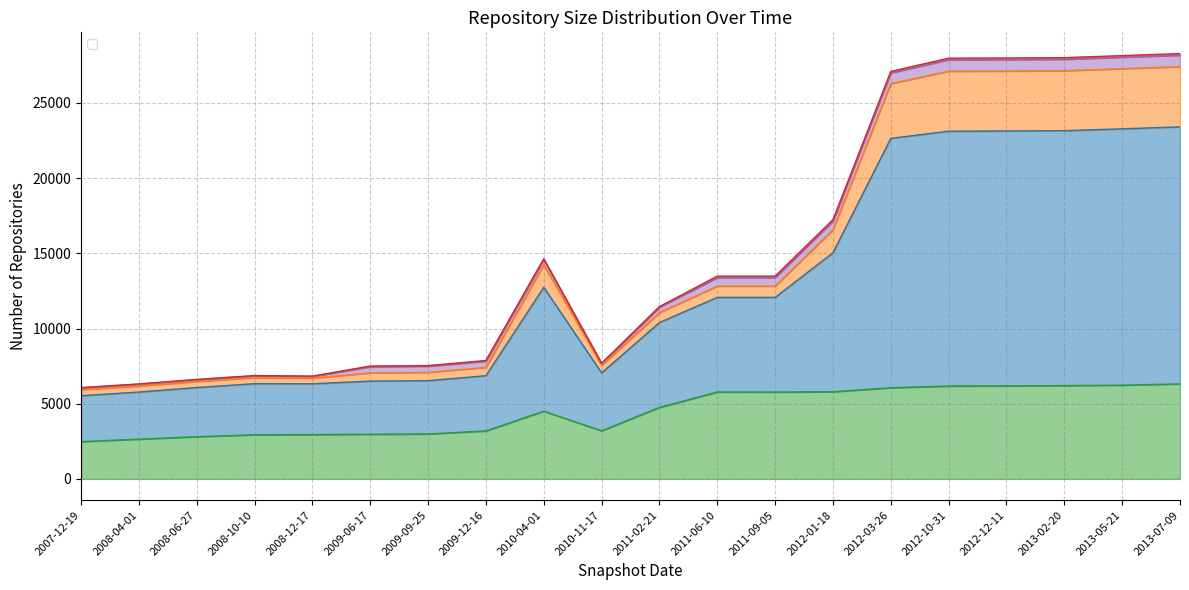

At which label does under_hundred_cells first exceed 13384?

2010-04-01